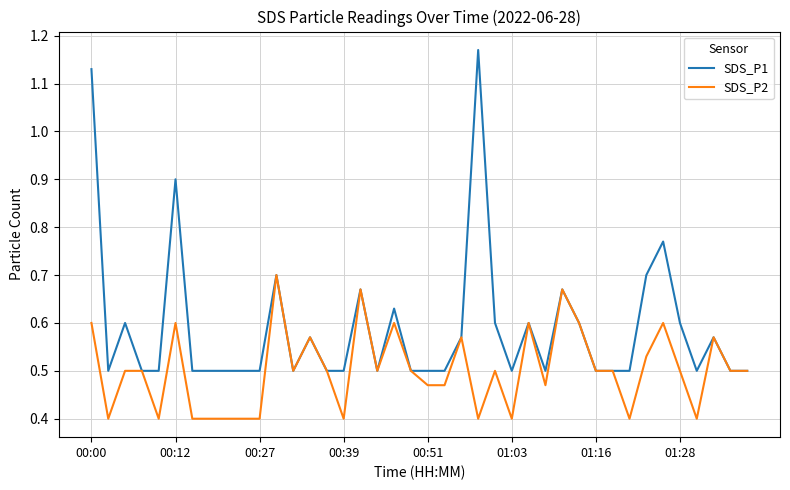

Which series has the largest total across all categories?

SDS_P1